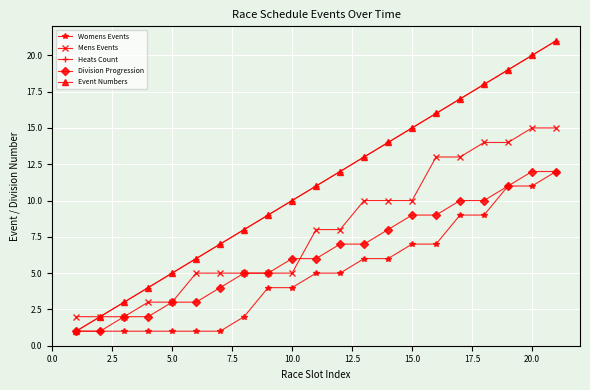

What is the average value of the Mens Events series?

8